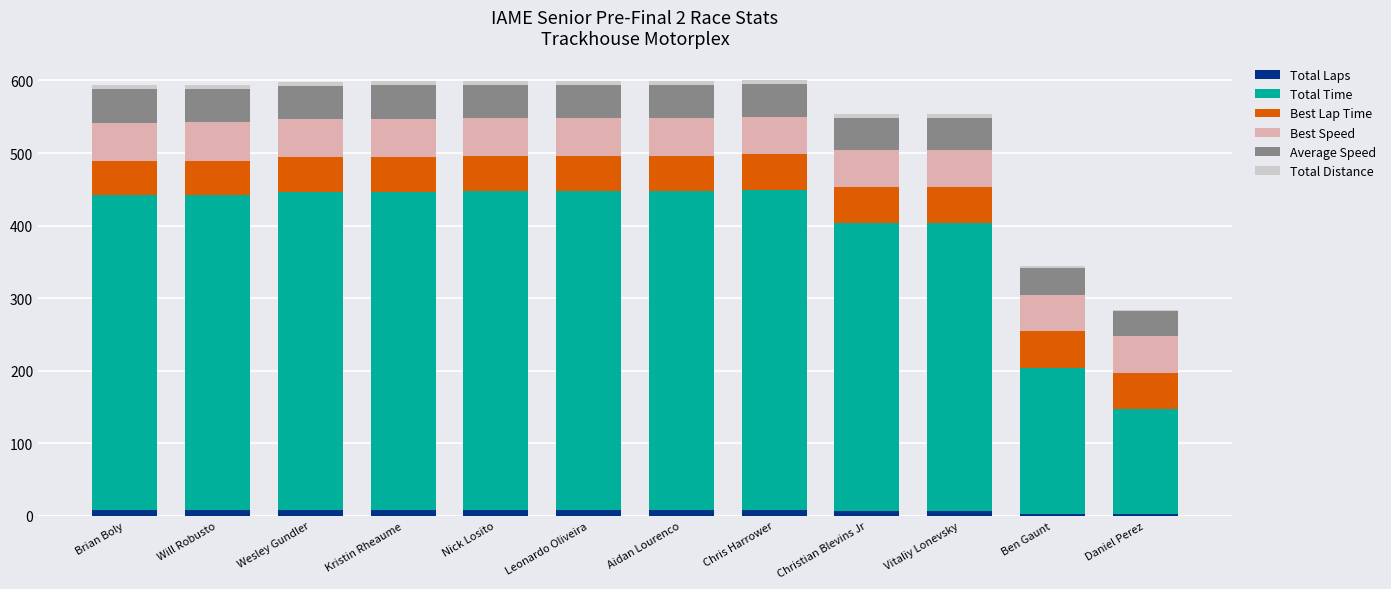

Where does the Total Time series first go above 438?

Wesley Gundler